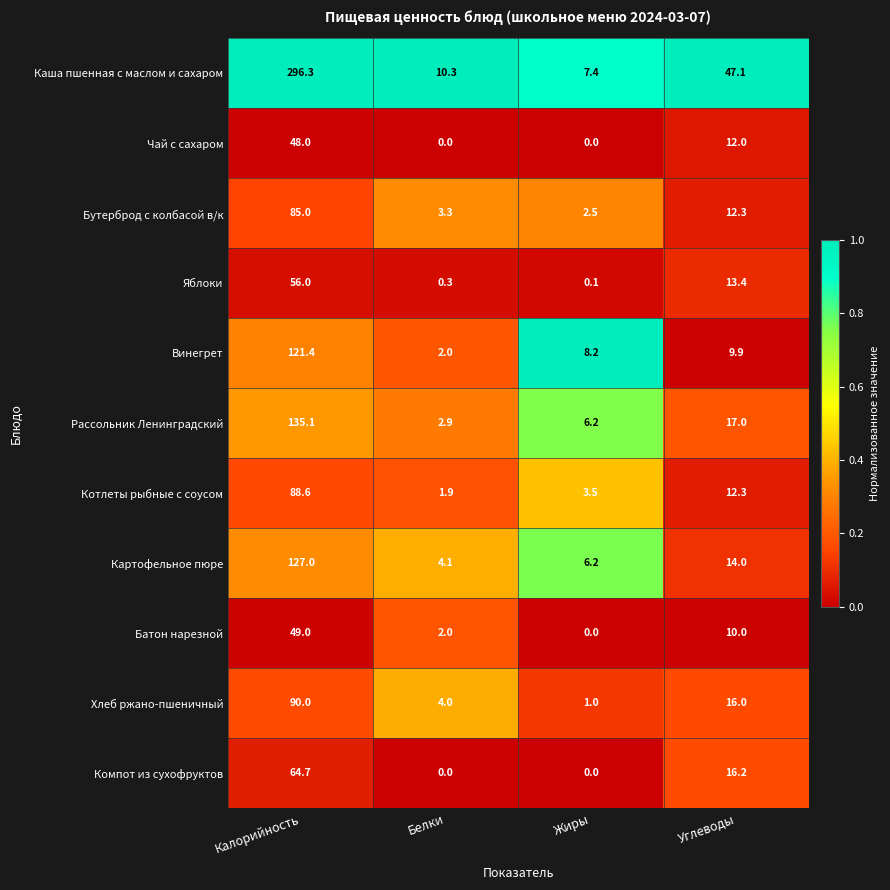

Rank the series by their maximum value, from highest to lowest.

Каша пшенная с маслом и сахаром, Рассольник Ленинградский, Картофельное пюре, Винегрет, Хлеб ржано-пшеничный, Котлеты рыбные с соусом, Бутерброд с колбасой в/к, Компот из сухофруктов, Яблоки, Батон нарезной, Чай с сахаром